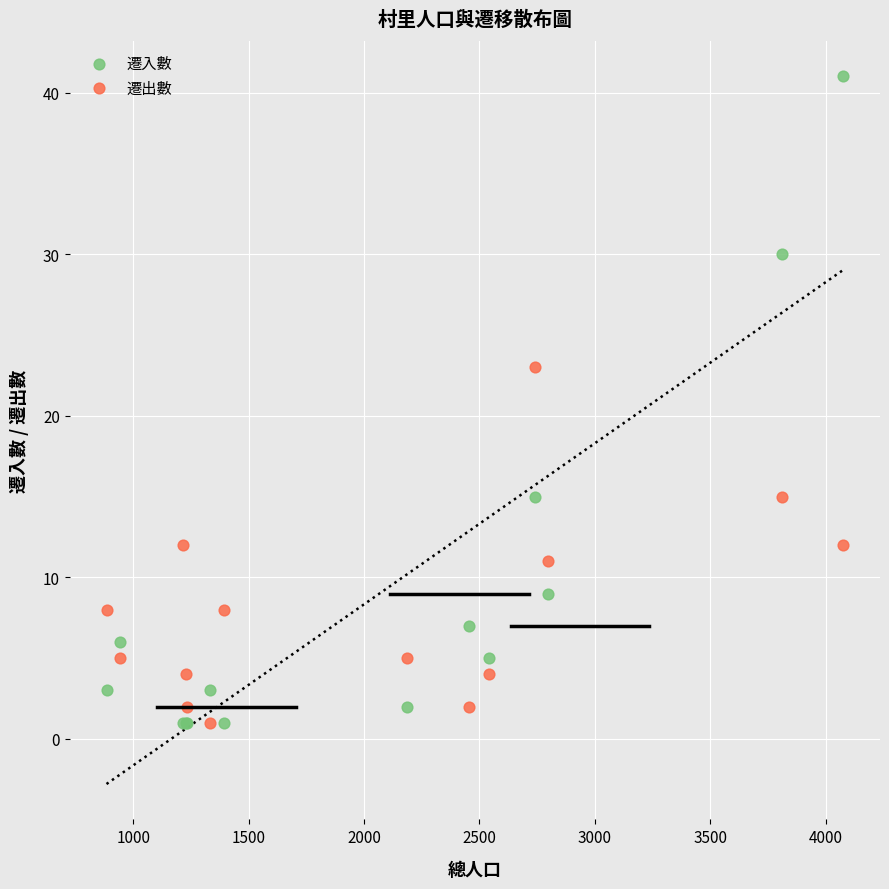

What are all the series names shown in the legend?

遷入數, 遷出數